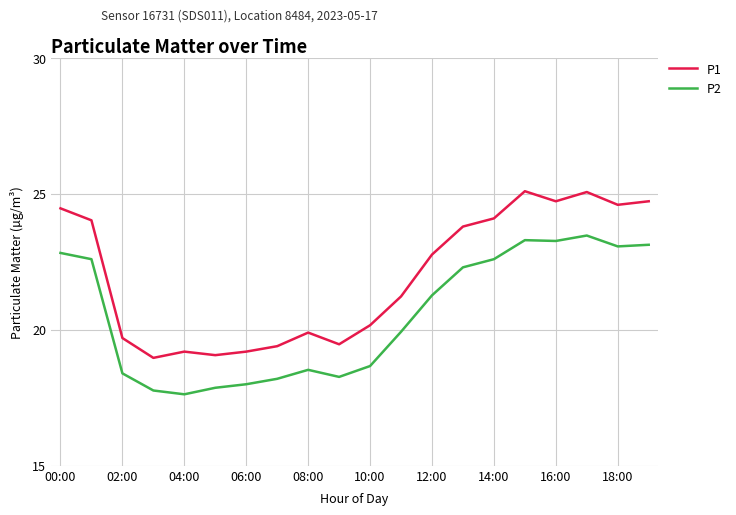

Rank the series by their maximum value, from lowest to highest.

P2, P1